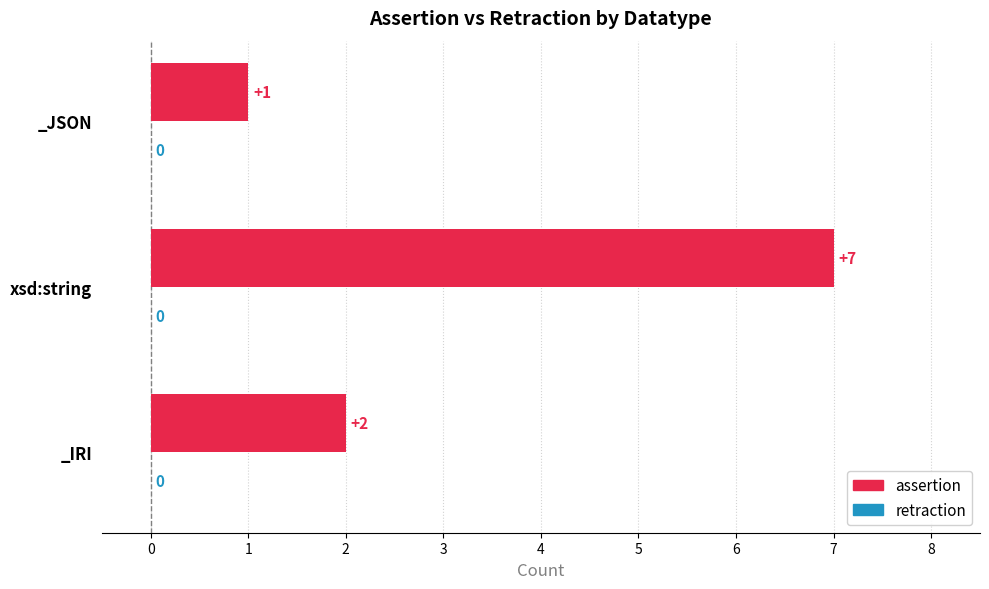

What is the average value?

3